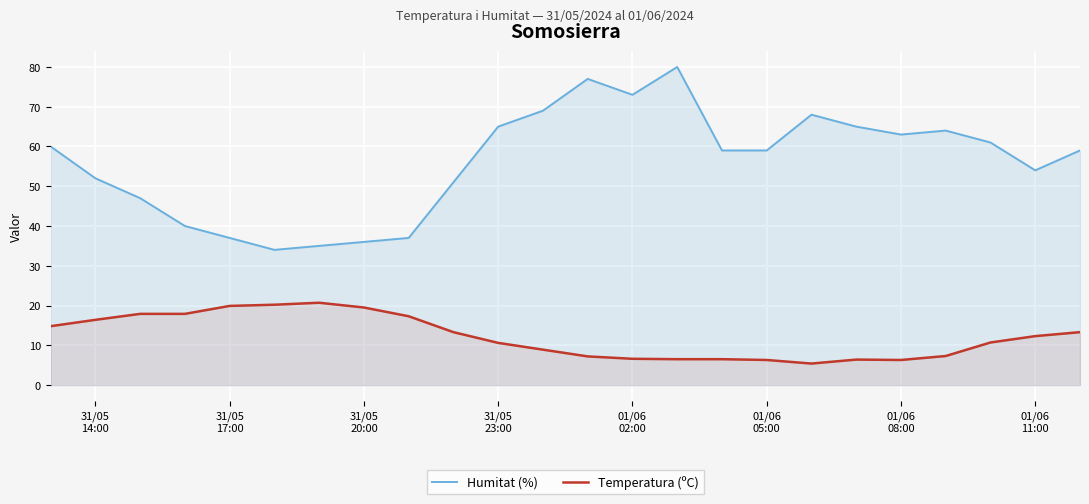

What is the difference between the highest and lowest values at 01/06
05:00?

52.7